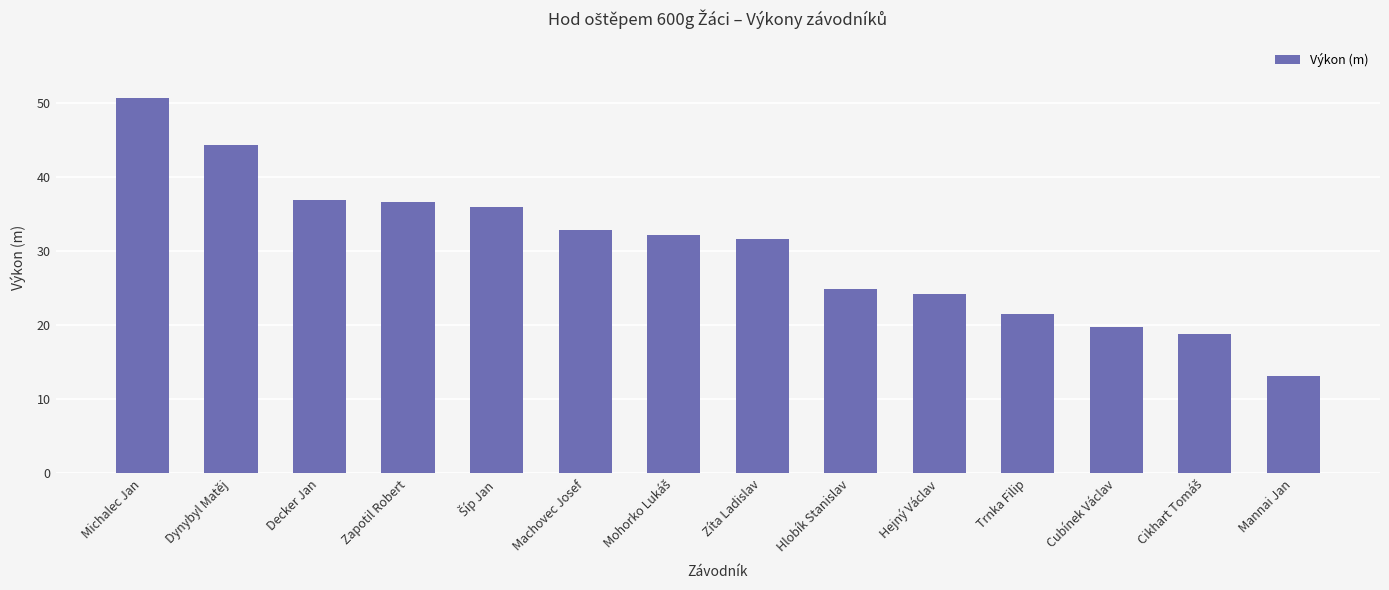

What is the sum of all values?

423.1